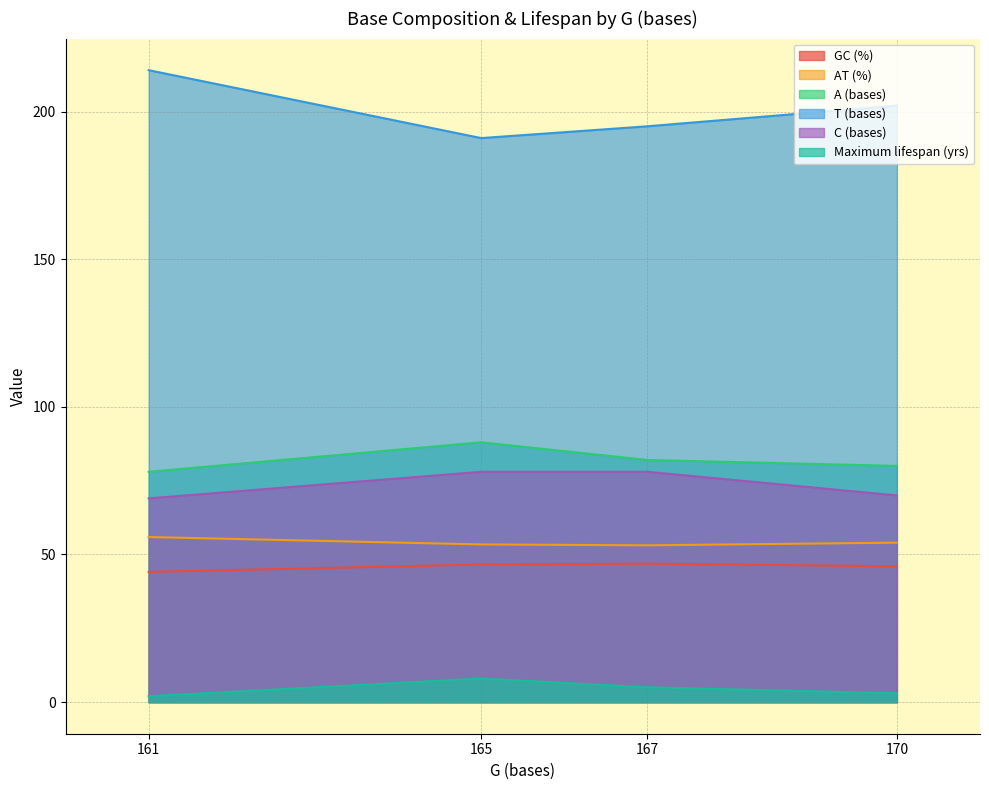

What is the sum of all Maximum lifespan (yrs) values?

18.0